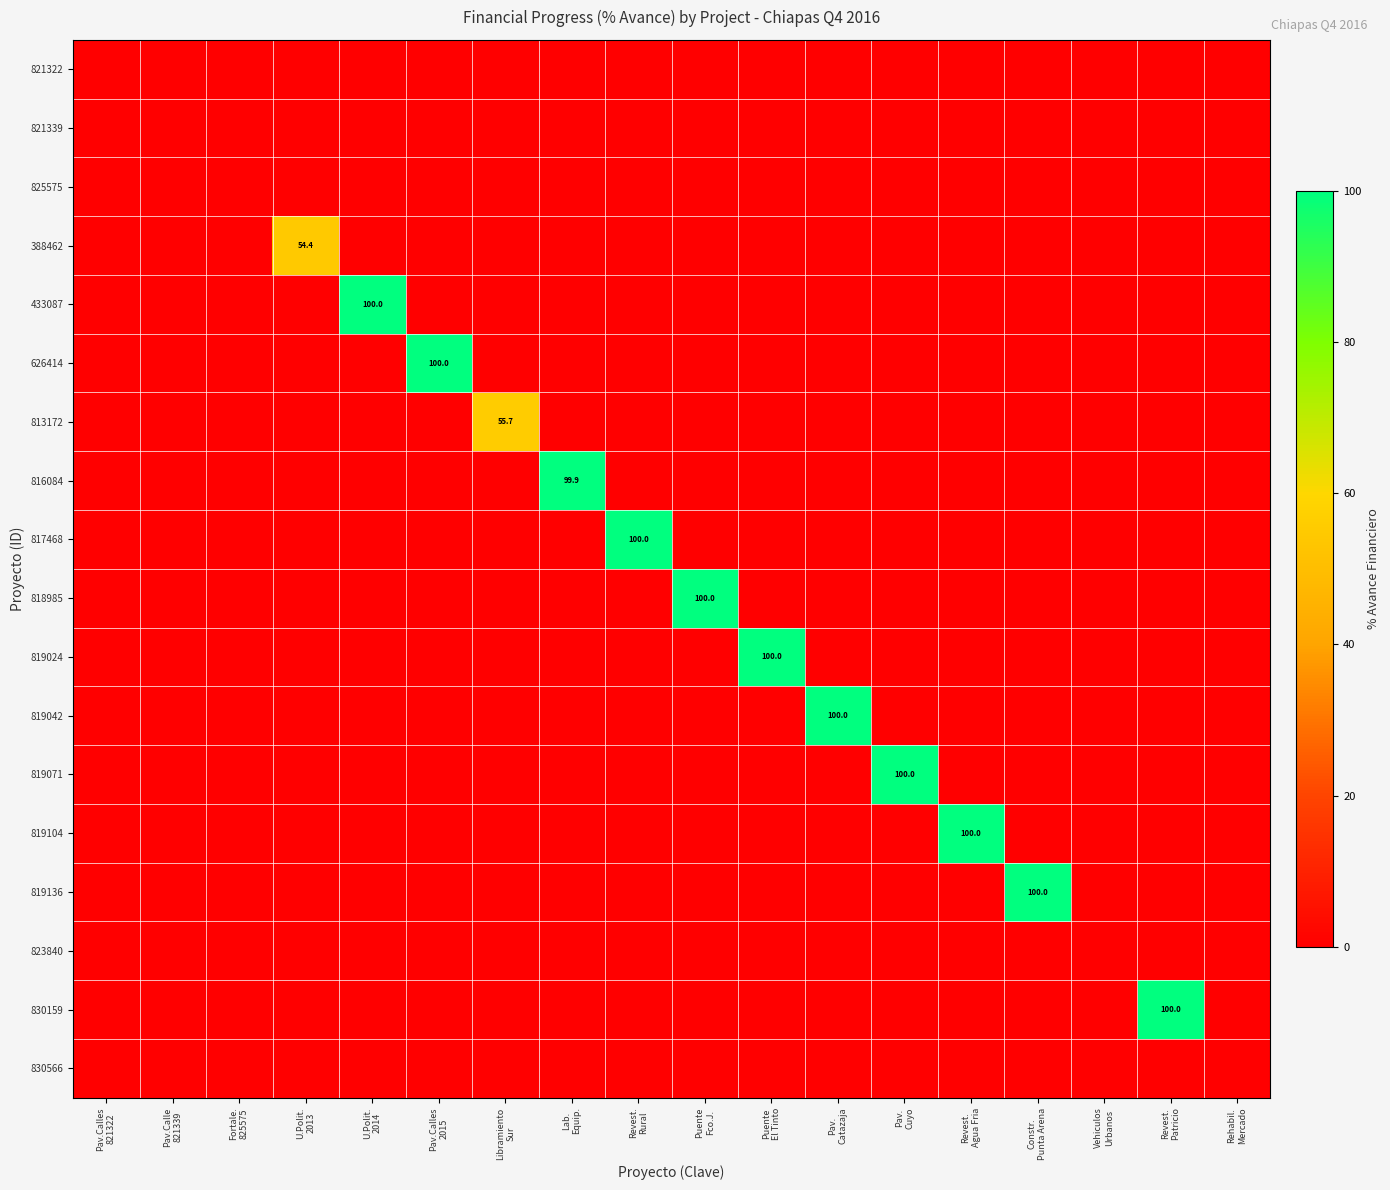

What is the difference between the maximum and minimum values in the 433087 series?

100.0